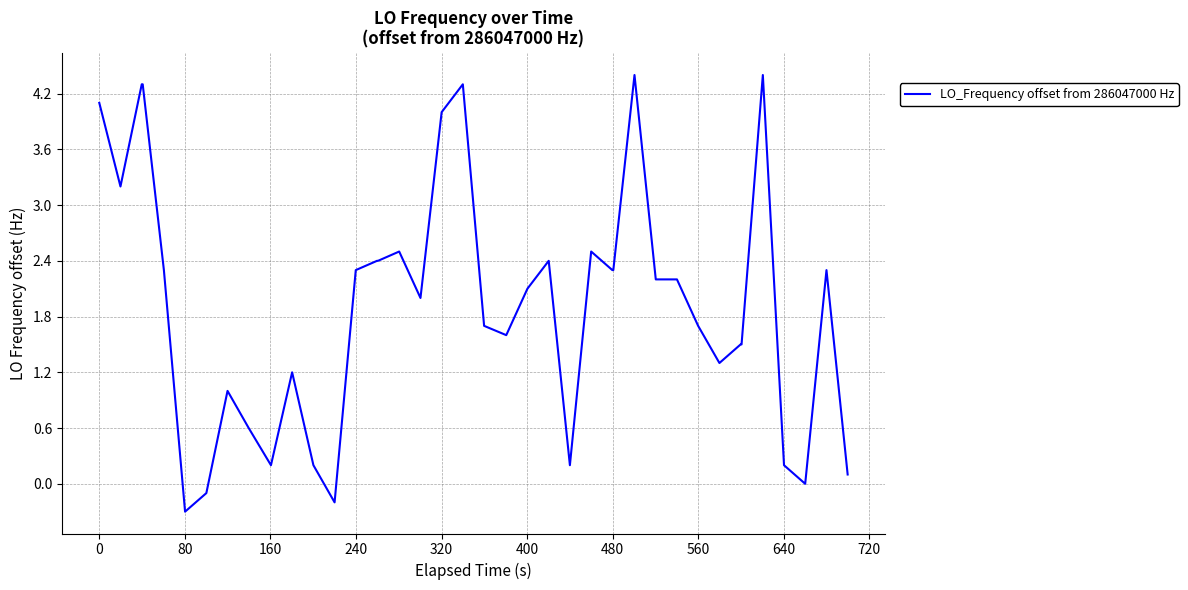

What is the greatest value displayed?

4.4